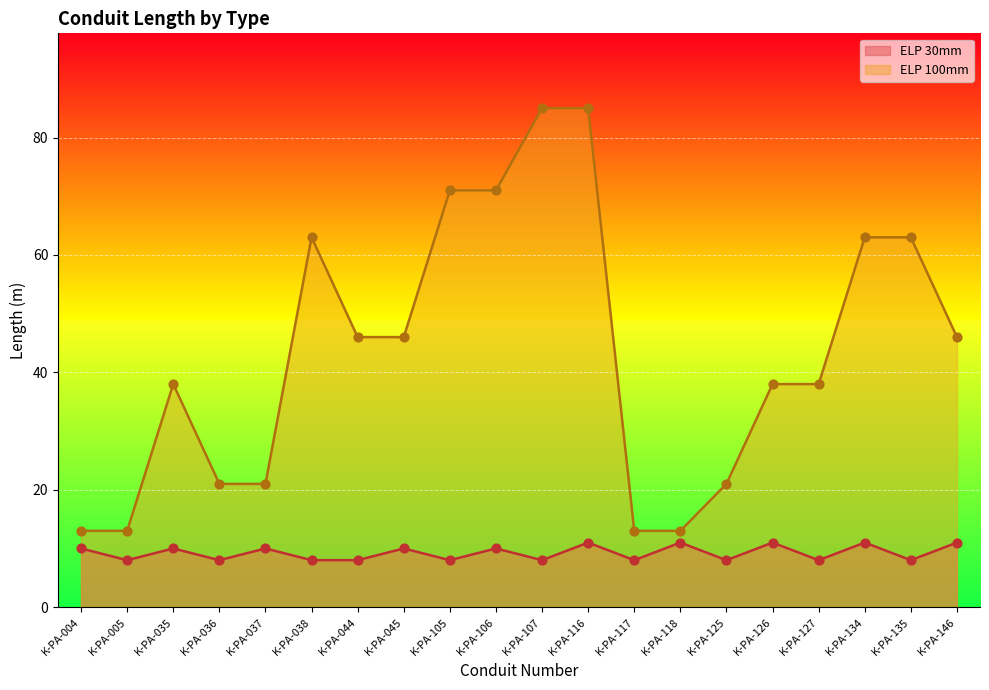

Which series reaches the maximum Y coordinate?

ELP 100mm